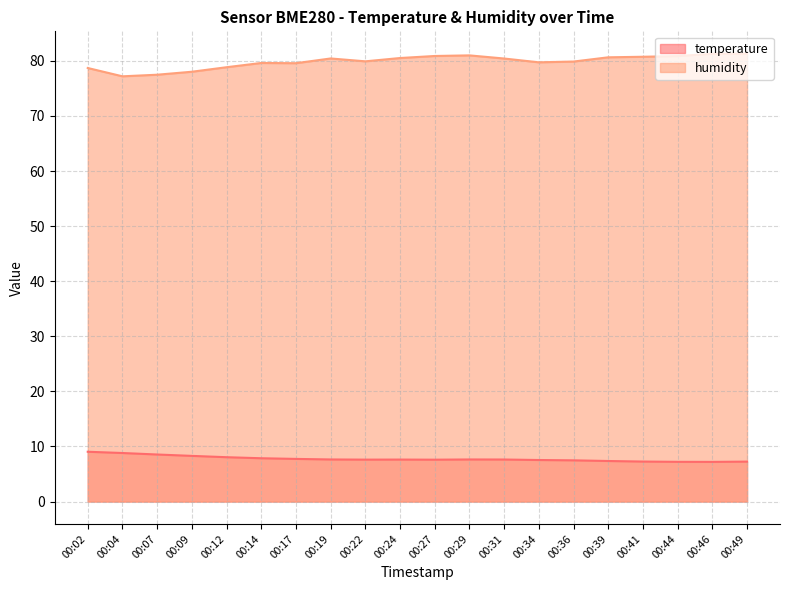

Reading right to left, extract all data points from this chart.

temperature: 00:49=7.2	00:46=7.2	00:44=7.2	00:41=7.3	00:39=7.4	00:36=7.5	00:34=7.5	00:31=7.6	00:29=7.6	00:27=7.6	00:24=7.6	00:22=7.6	00:19=7.6	00:17=7.7	00:14=7.9	00:12=8.1	00:09=8.3	00:07=8.5	00:04=8.8	00:02=9.0
humidity: 00:49=81.3	00:46=81.3	00:44=80.9	00:41=80.7	00:39=80.6	00:36=79.9	00:34=79.7	00:31=80.4	00:29=81.0	00:27=80.9	00:24=80.5	00:22=79.9	00:19=80.4	00:17=79.6	00:14=79.6	00:12=78.8	00:09=78.0	00:07=77.5	00:04=77.2	00:02=78.7